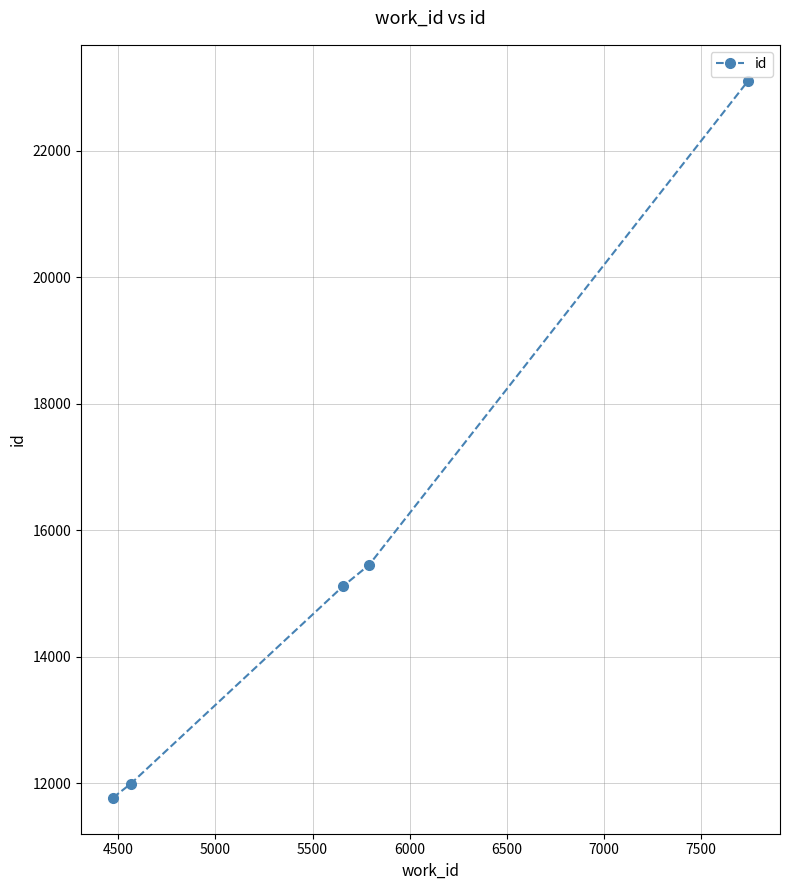

Is this an area chart (filled region under the line)?

No